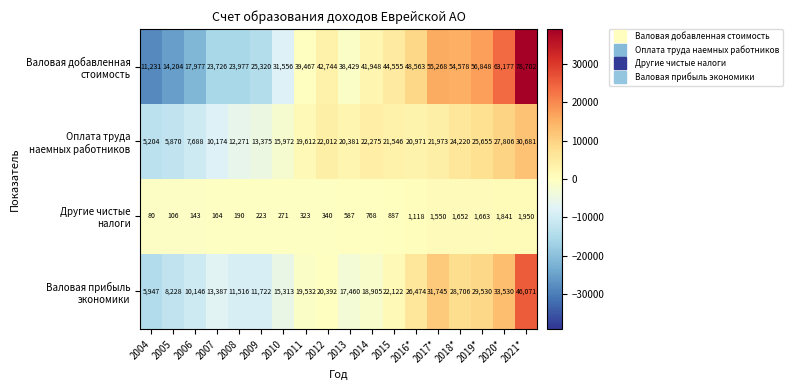

How many data points does each series have?

18